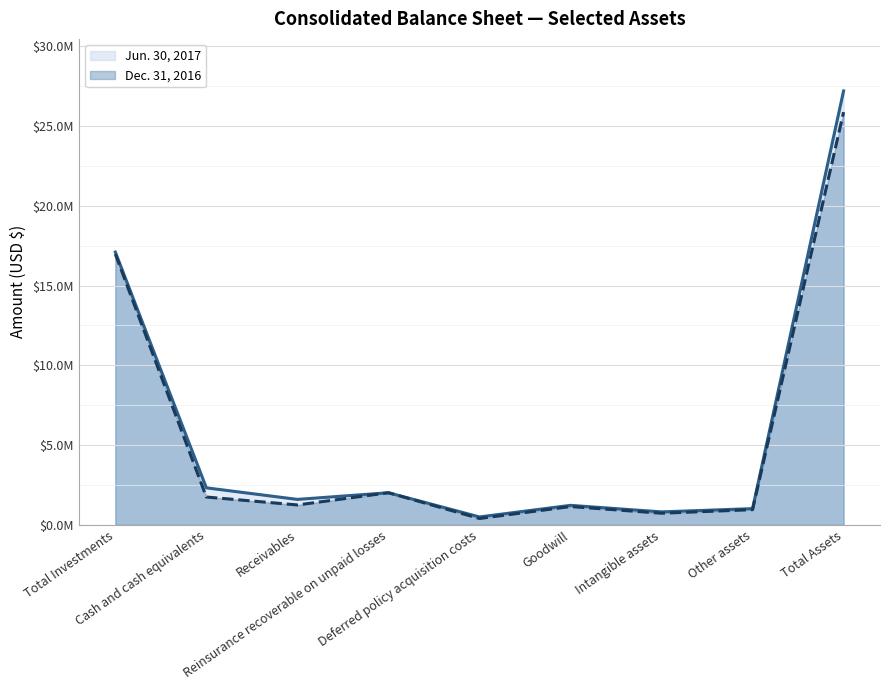

How many lines are shown in the chart?

2